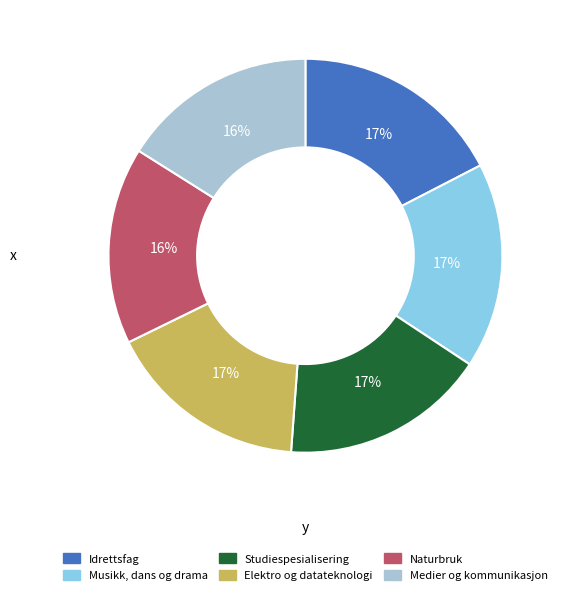

To the nearest percent, what is the average slice percentage?

17%